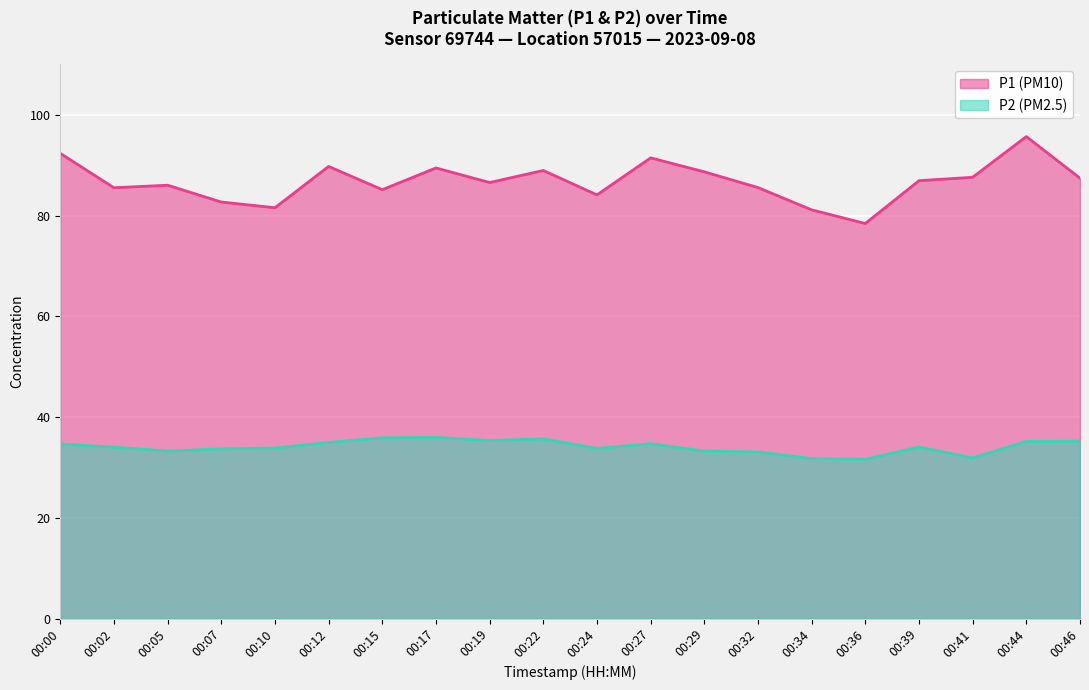

How many categories are shown in the chart?

20